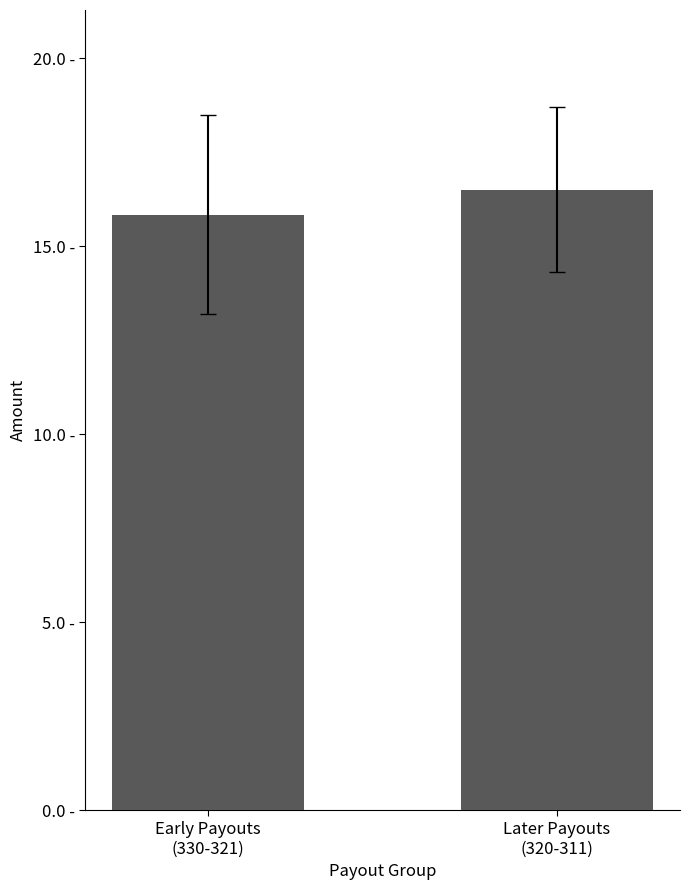

What is the sum of all values?

32.4